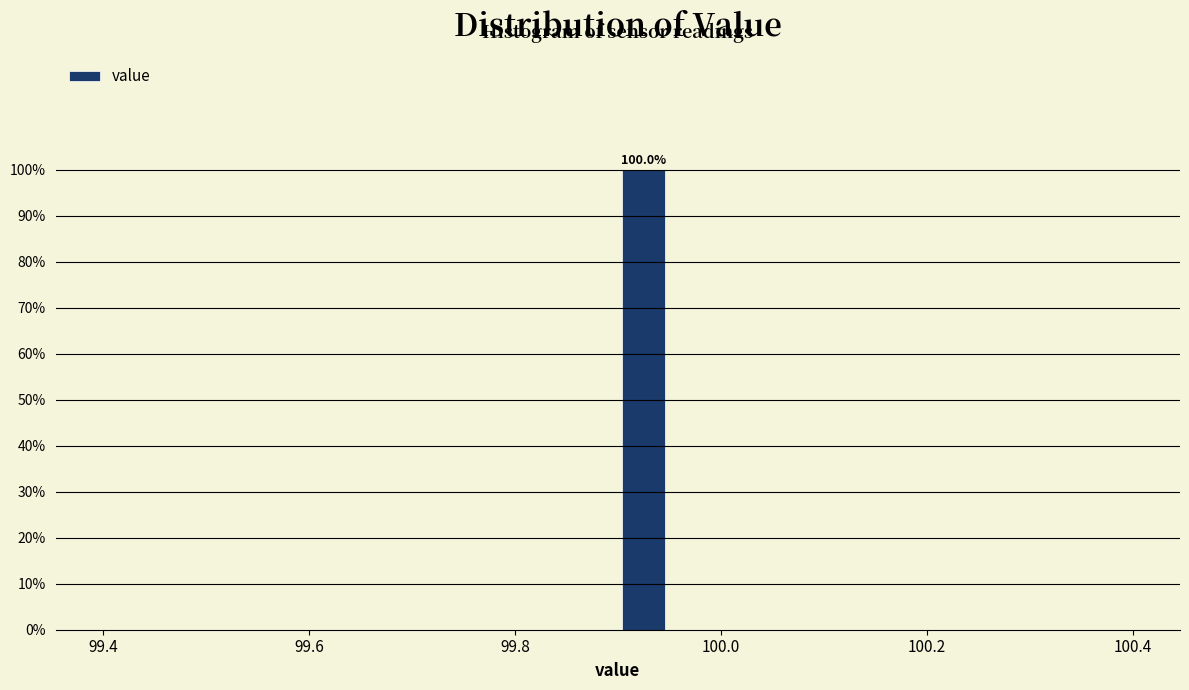

Read against the x-axis, roughly where is the centre of the tallest bar?

99.92